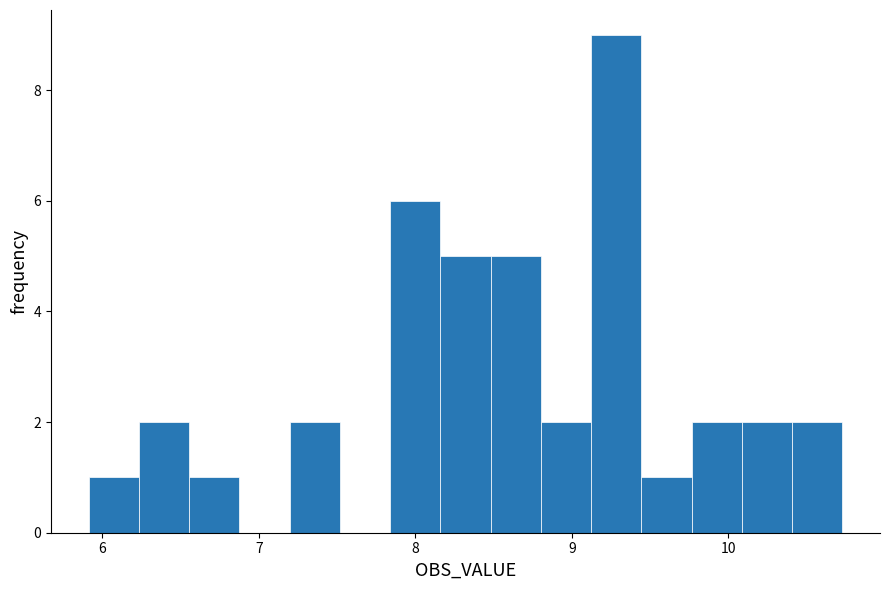

Around what value on the x-axis is the tallest bar? Give the approximate position of its centre, as read against the axis.

9.3